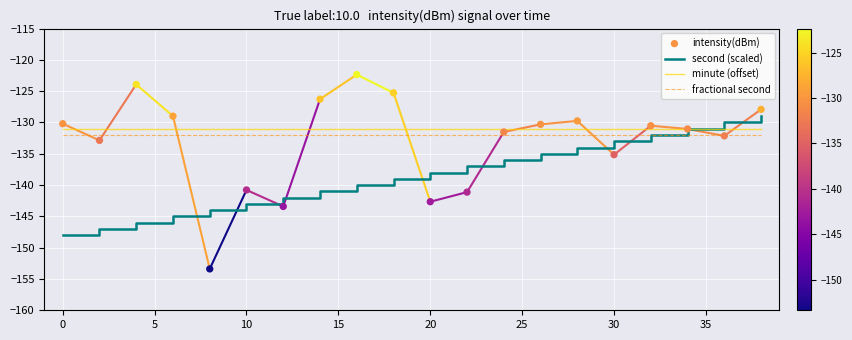

Which series reaches the minimum Y coordinate?

intensity(dBm)